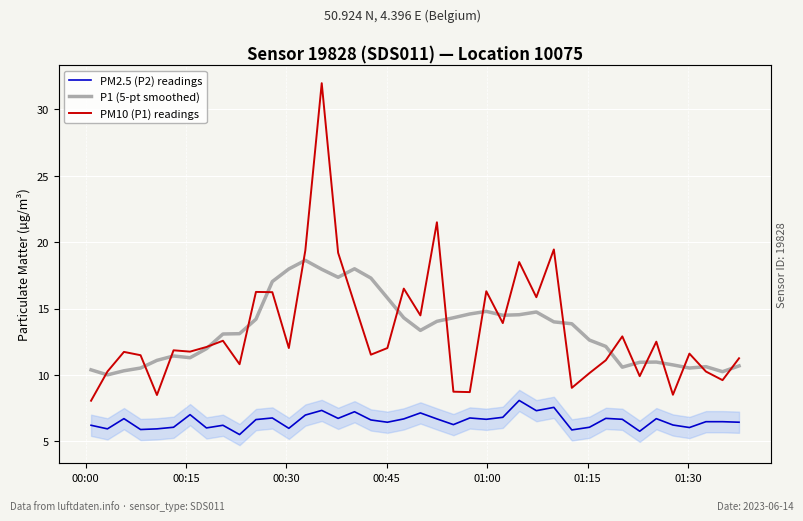

How many interior local valleys does the PM10 (P1) readings series have?

13